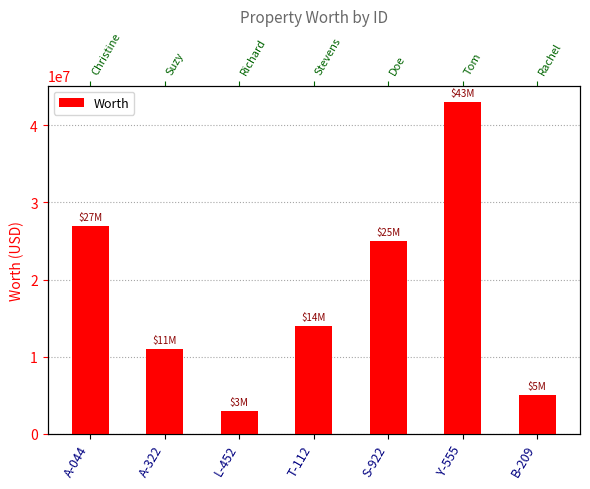

How many data points does each series have?

7